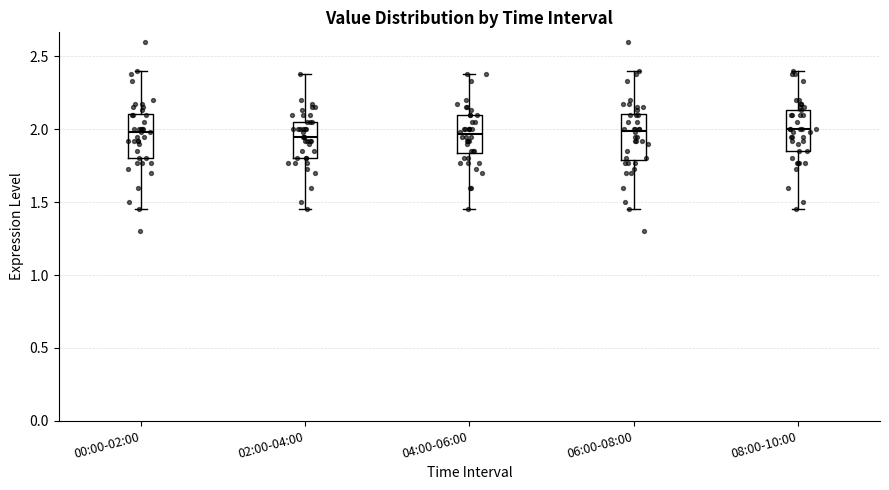

Reading left to right, transcribe this box plot: for each box, give where its median line is, the range the box spans, and where its two whiskers end, as read against the y-axis. The values are not printed on the chart, so give them approximately, as read against the axis.

00:00-02:00: median 2.00, box 1.80 to 2.10, whiskers 1.45 to 2.40
02:00-04:00: median 1.95, box 1.80 to 2.05, whiskers 1.45 to 2.40
04:00-06:00: median 1.95, box 1.85 to 2.10, whiskers 1.45 to 2.40
06:00-08:00: median 2.00, box 1.80 to 2.10, whiskers 1.45 to 2.40
08:00-10:00: median 2.00, box 1.85 to 2.15, whiskers 1.45 to 2.40